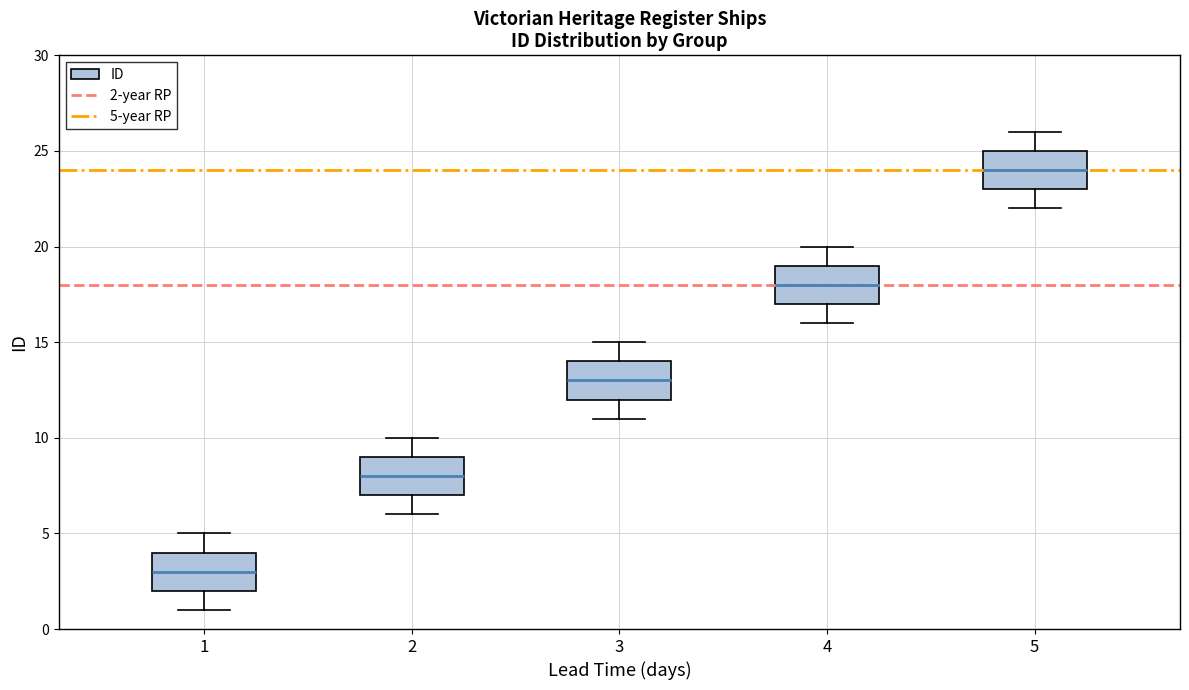

Which box's median line is the highest?

5